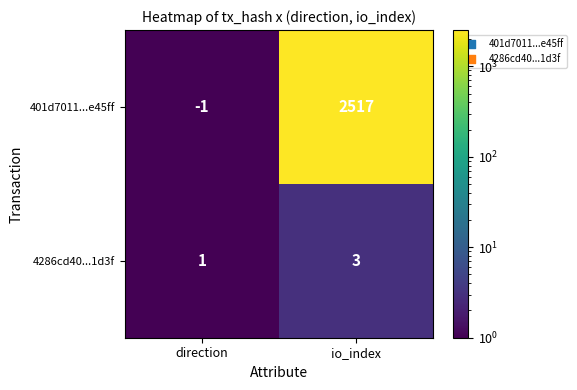

True or false: 401d7011...e45ff has a value of 2517 at io_index.

True